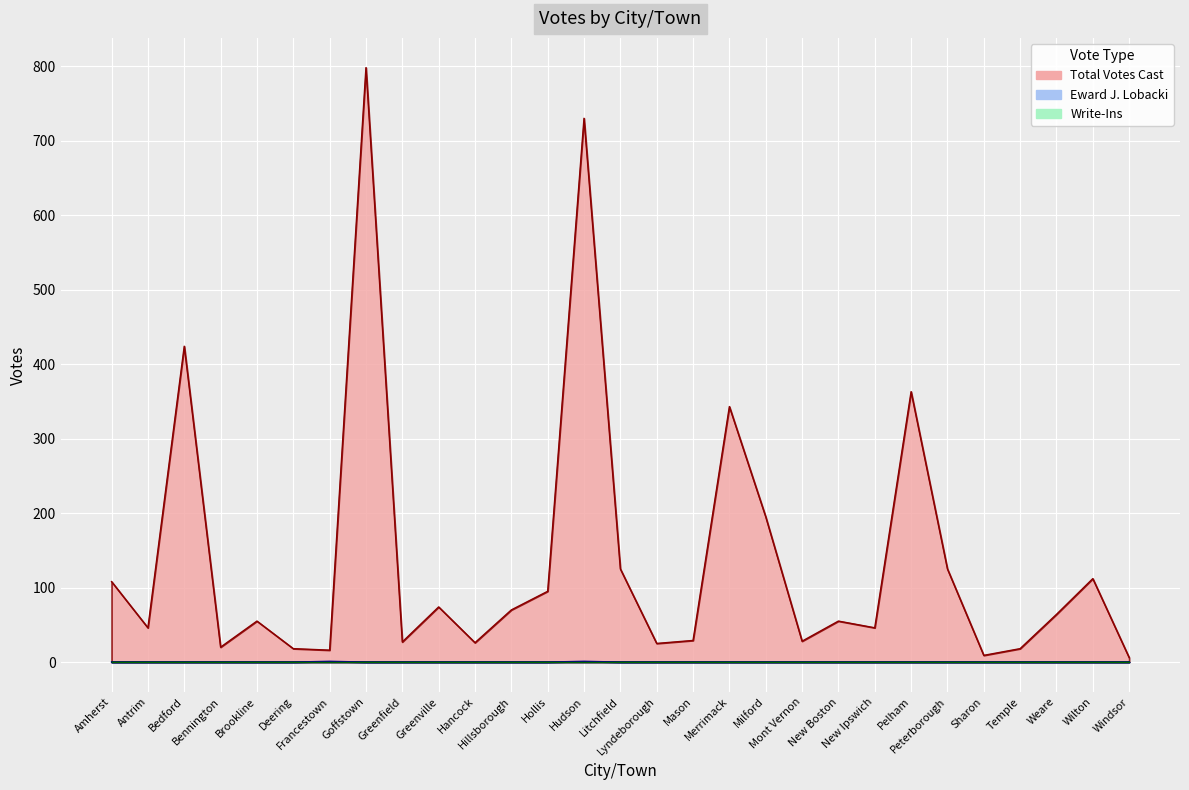

How many data points does each series have?

29